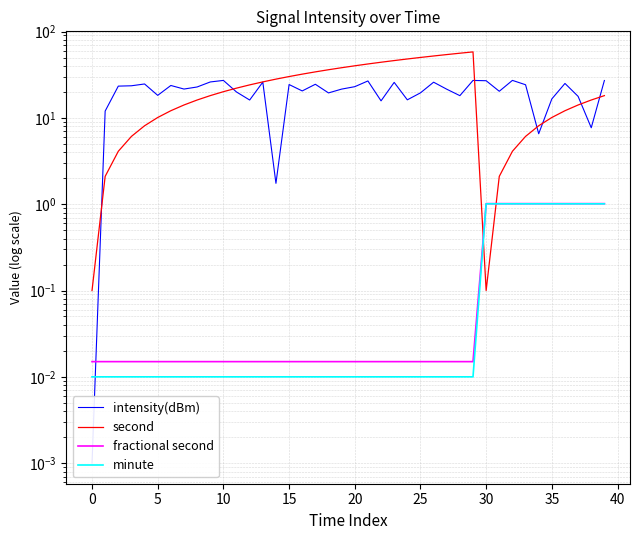

Which series changed the most between 10 and 15?

second